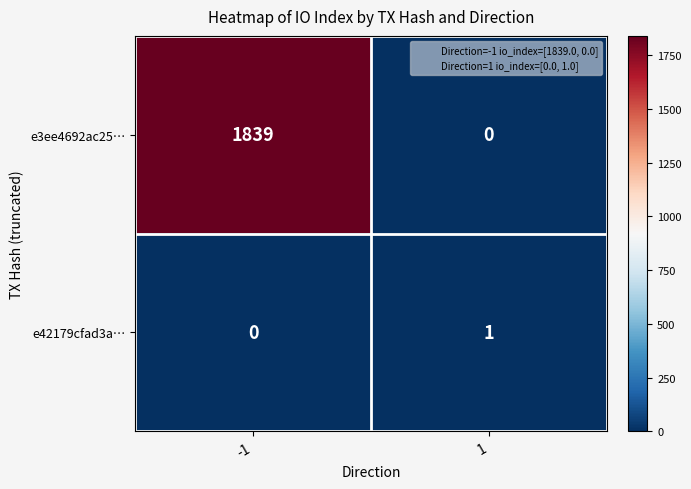

Reading right to left, list all the values displayed in this chart.

e3ee4692ac25…: 0	1839
e42179cfad3a…: 1	0